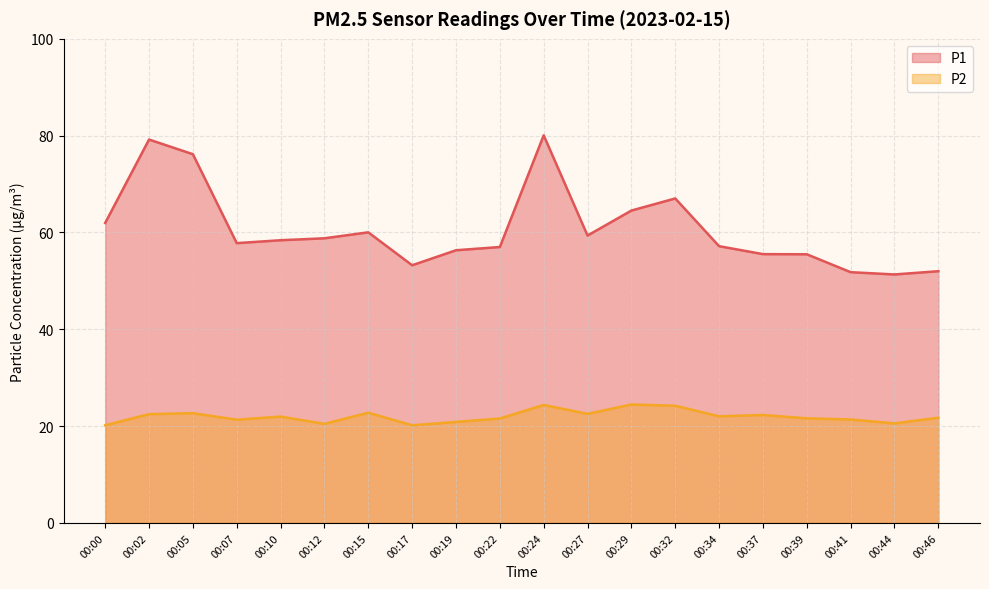

Which series has the largest total across all categories?

P1